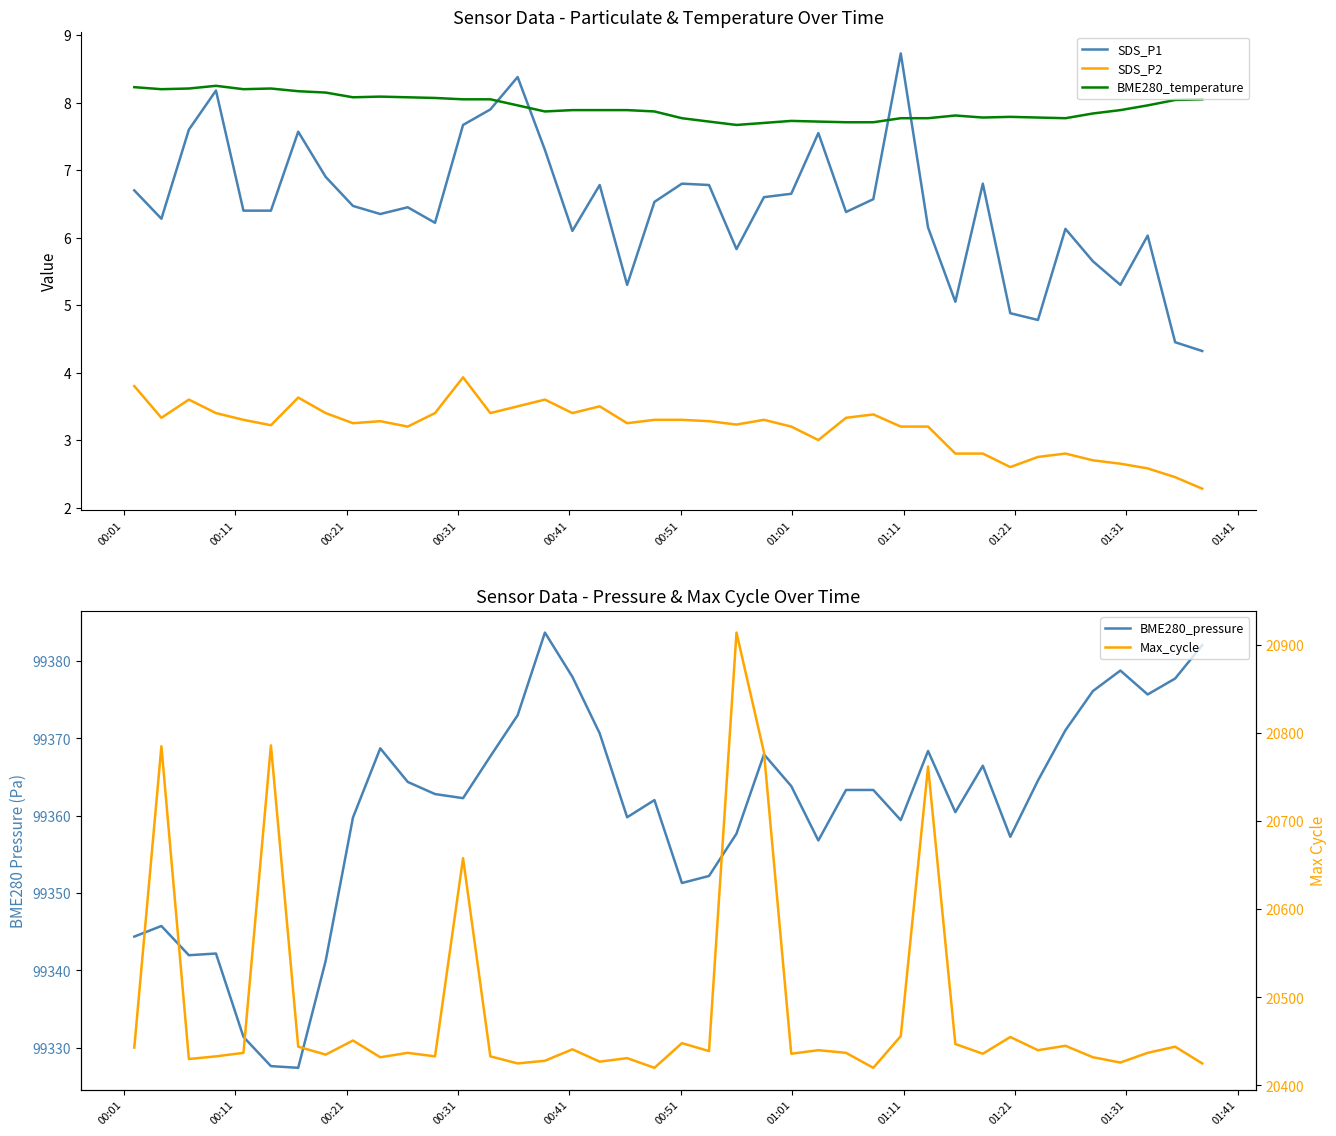

True or false: SDS_P1 and SDS_P2 intersect in this chart.

False